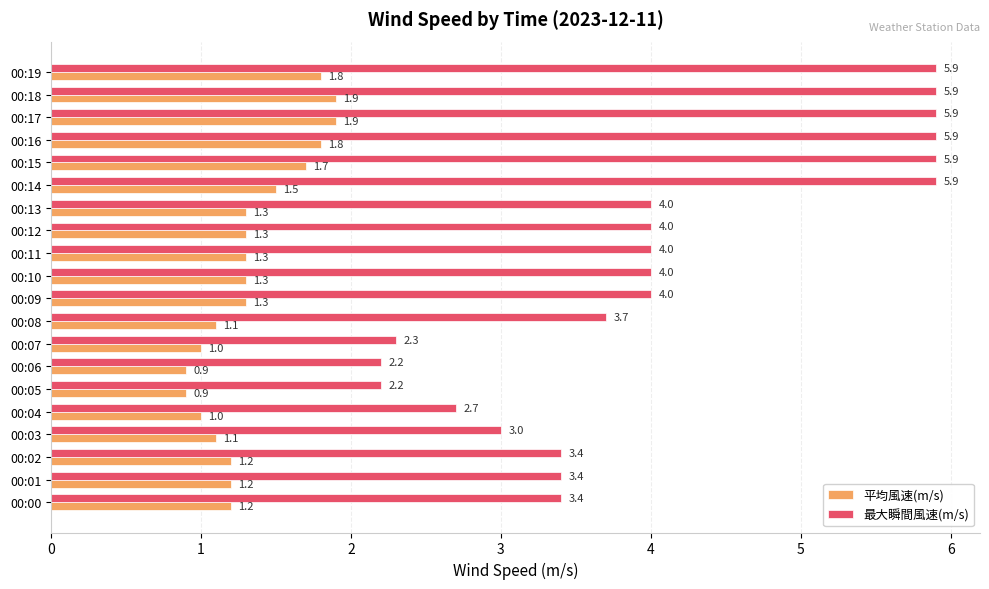

Which series has the widest spread of values?

最大瞬間風速(m/s)